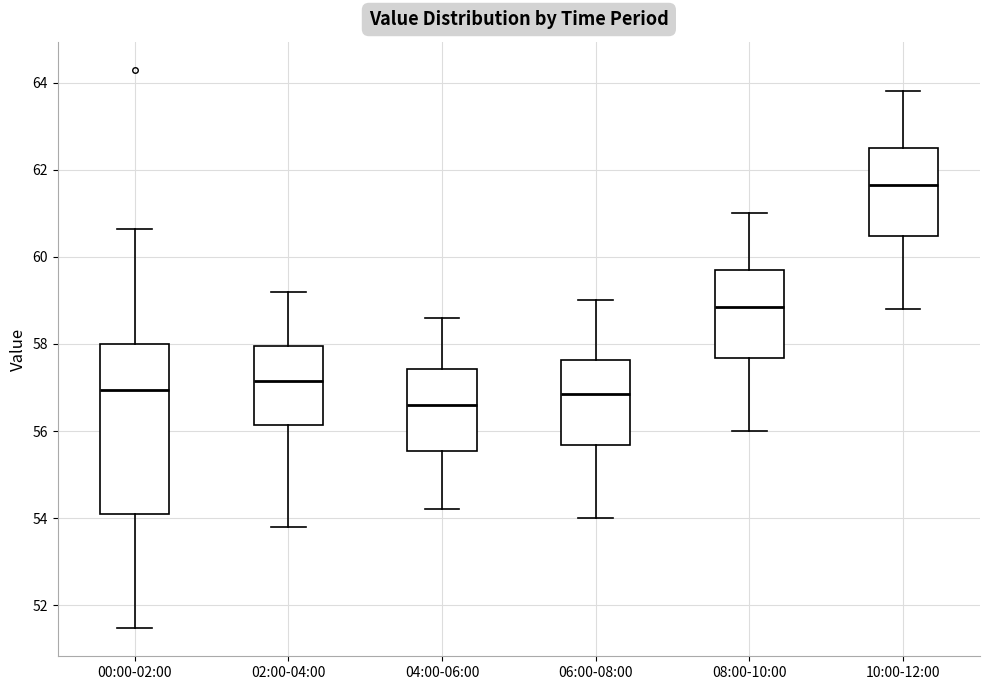

Where is the lower edge of the box for 04:00-06:00 on the y-axis? The values are not printed on the chart, so give them approximately, as read against the axis.

55.6